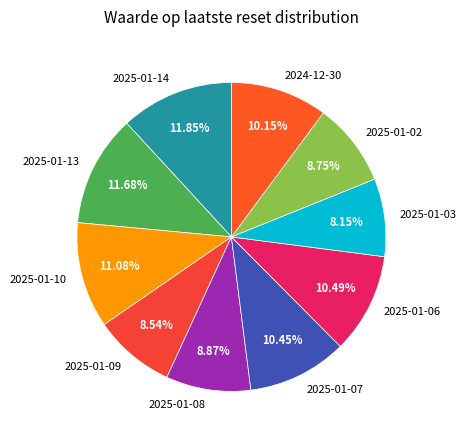

How many segments does this pie chart have?

10